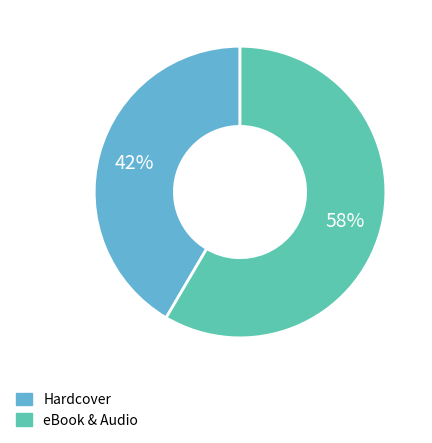

Which slice is the smallest?

Hardcover